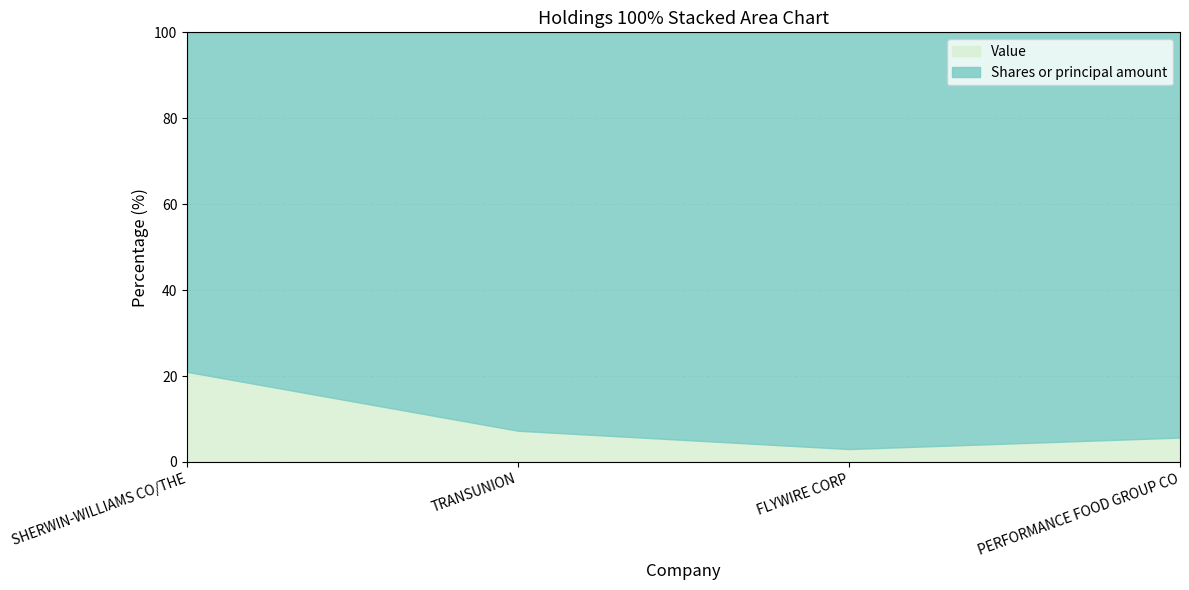

Where is Shares or principal amount nearest to the value 256591?

TRANSUNION